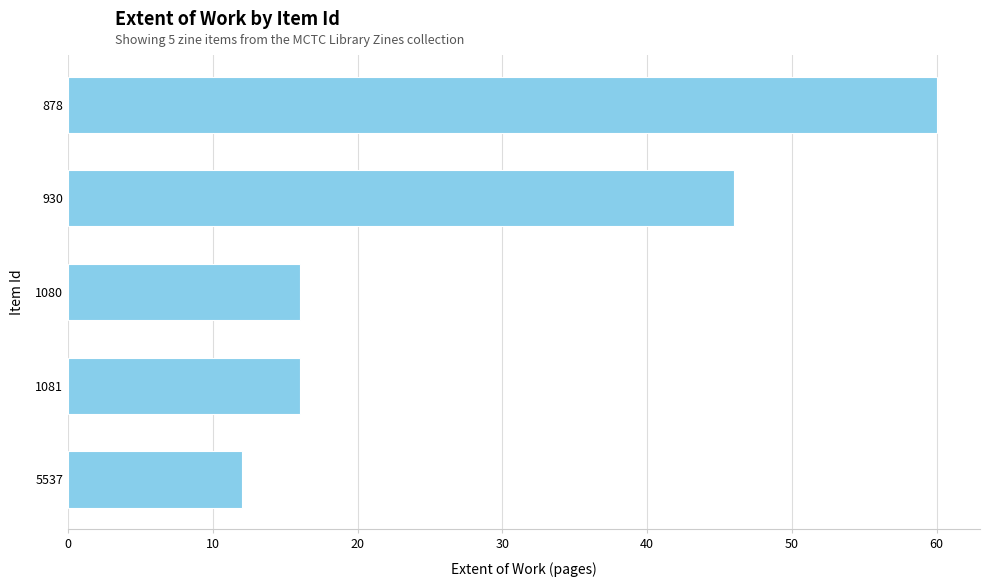

What is the difference between the maximum and minimum values?

48